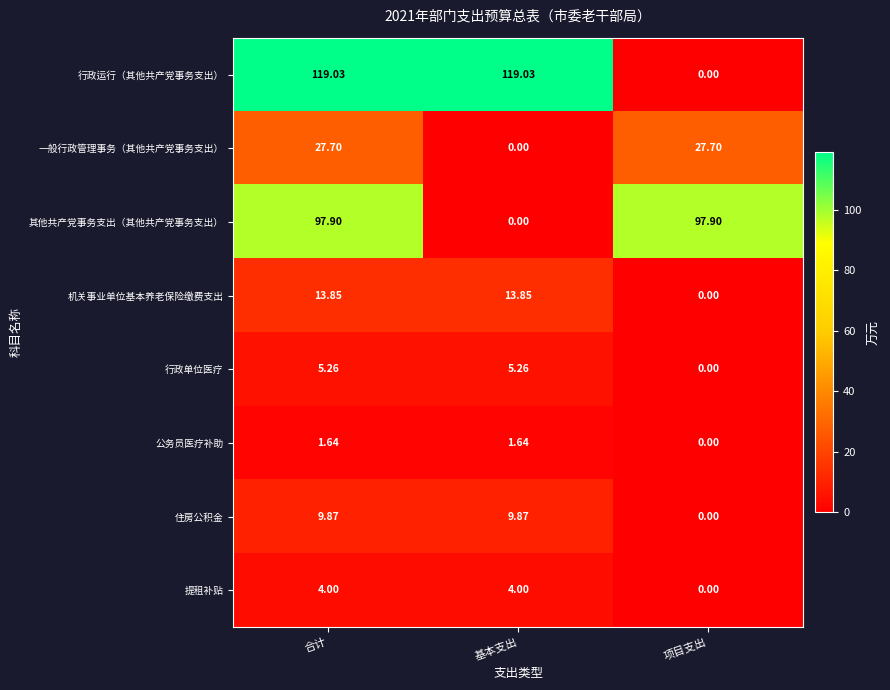

At which label is 机关事业单位基本养老保险缴费支出 closest to 6?

项目支出